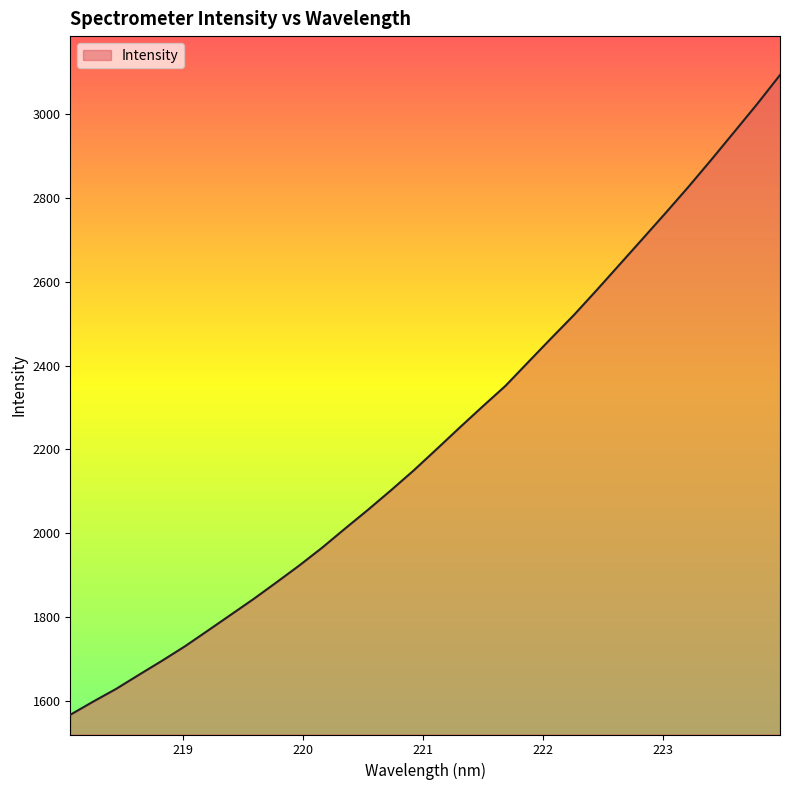

What is the maximum value shown in the chart?

3092.8